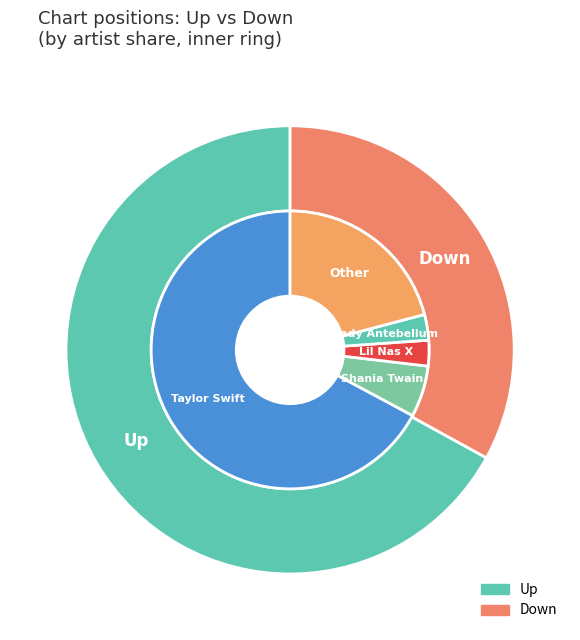

What percentage is the Down slice, to the nearest percent?

33%